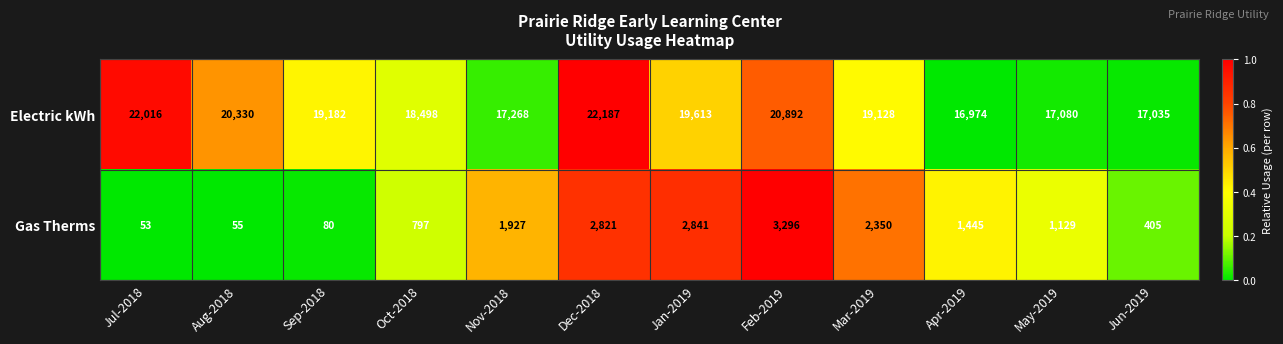

The value of Electric kWh at Feb-2019 is 8862. True or false?

False